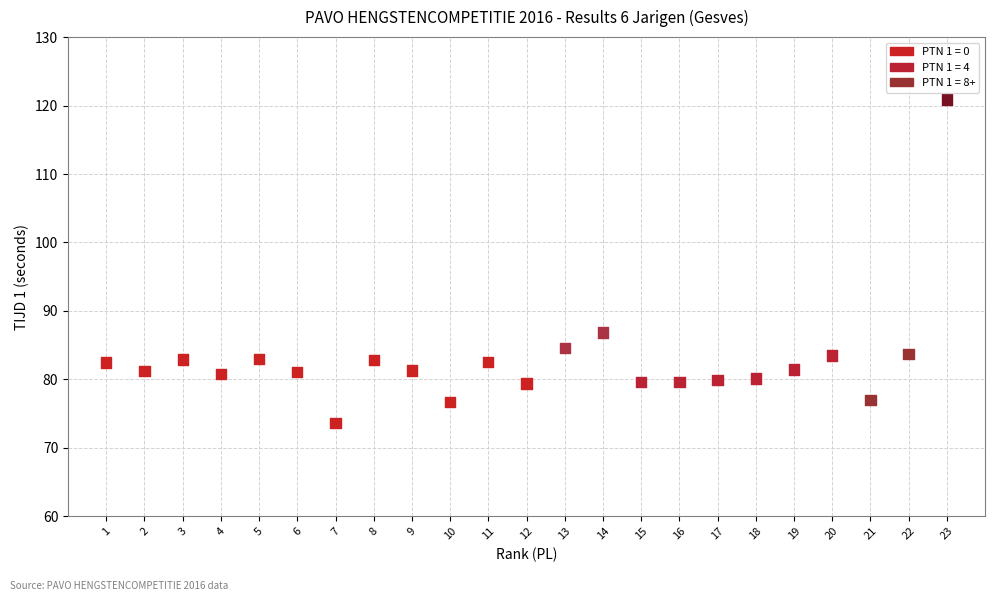

What is the range of Y values (max minus min)?

47.2